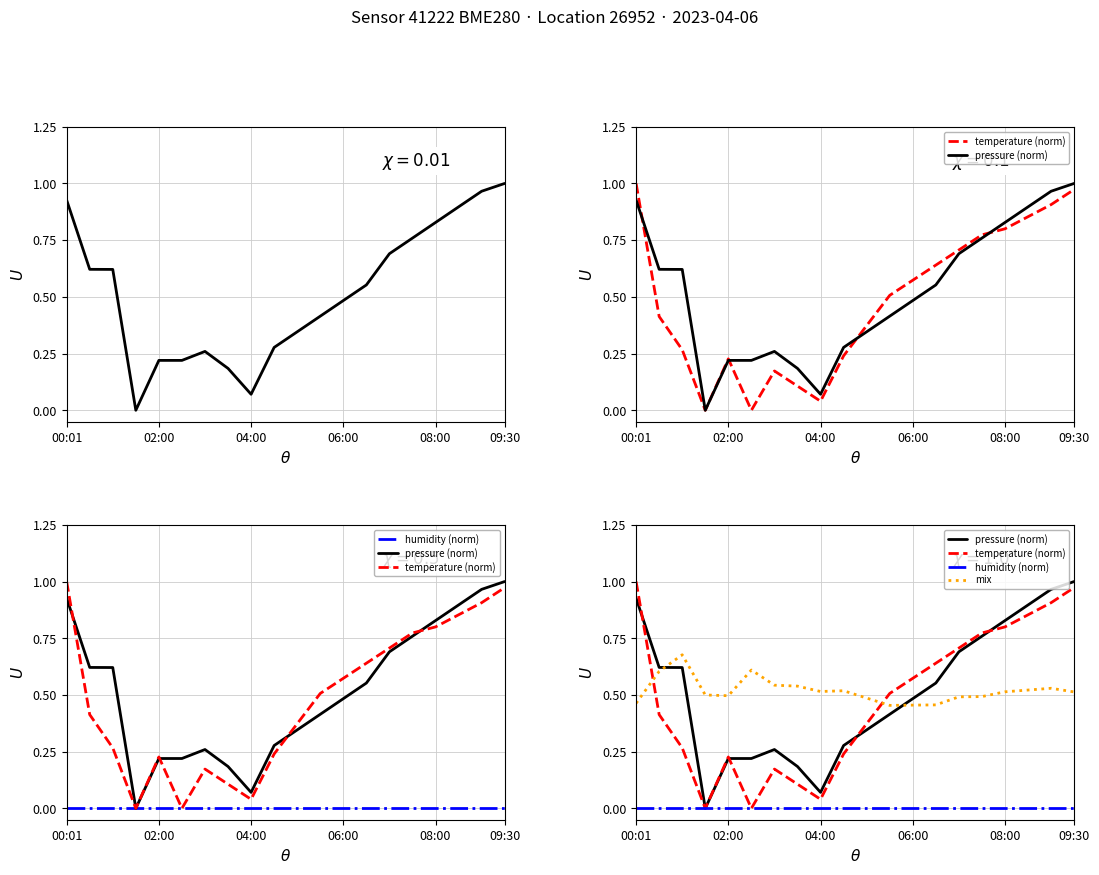

How many values in the pressure (norm) series exceed 0?

19